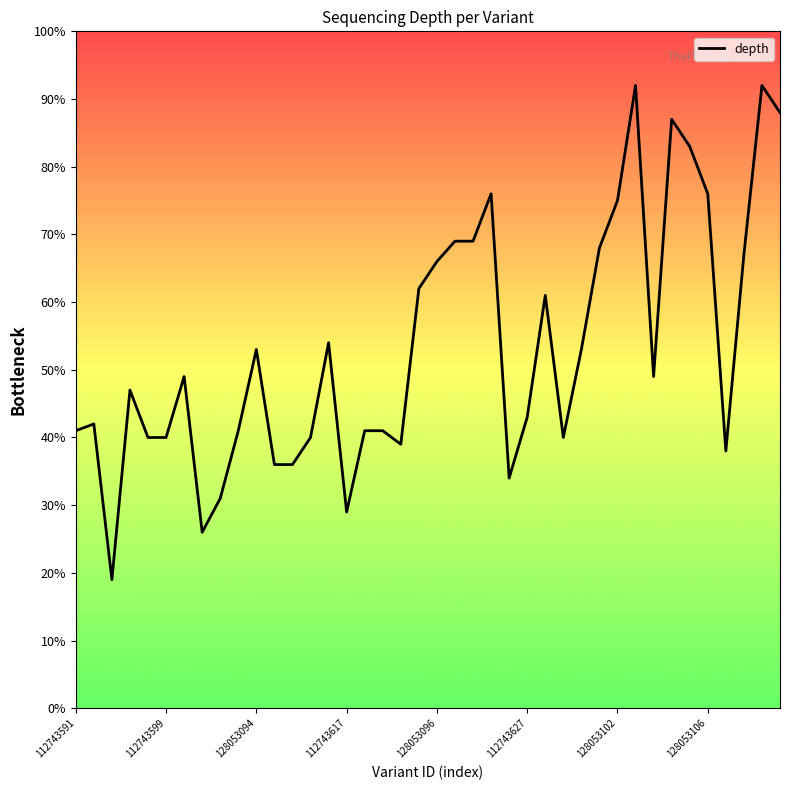

What is the minimum value shown in the chart?

19.0